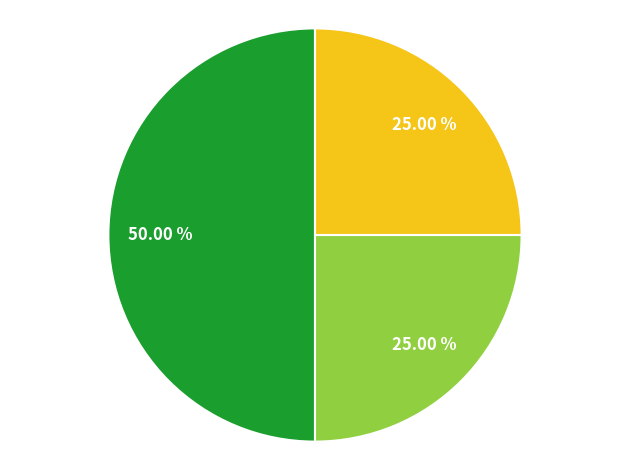

How many segments does this pie chart have?

3